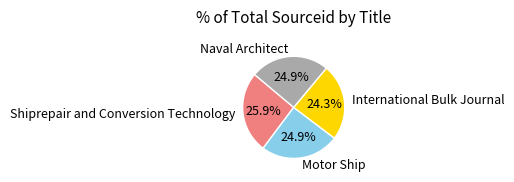

Does Shiprepair and Conversion Technology represent more than half of the total?

No